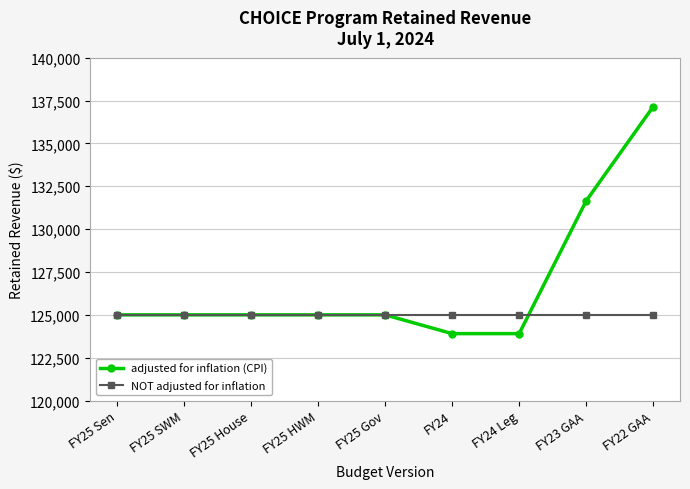

What position from the left is FY25 Gov?

5